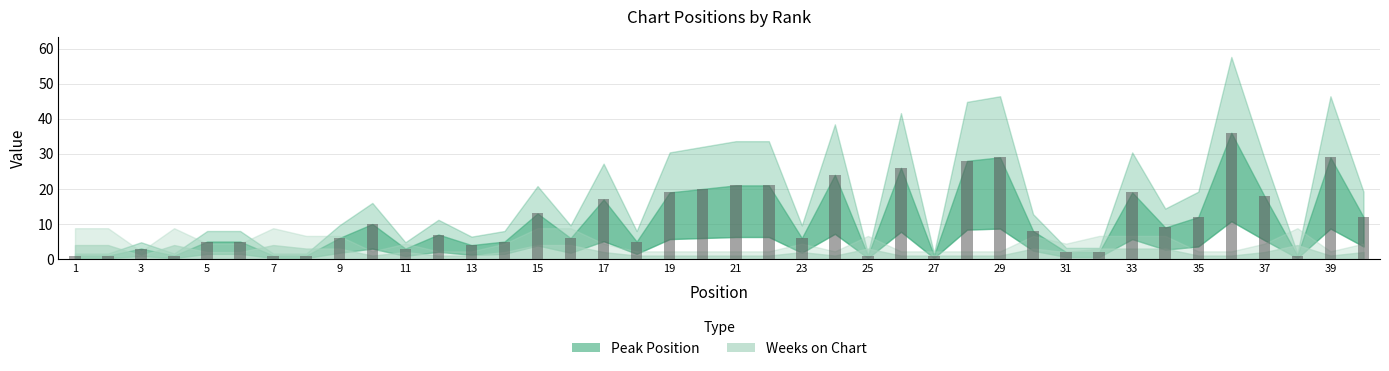

What is the value of the 18th bar from the left?

5